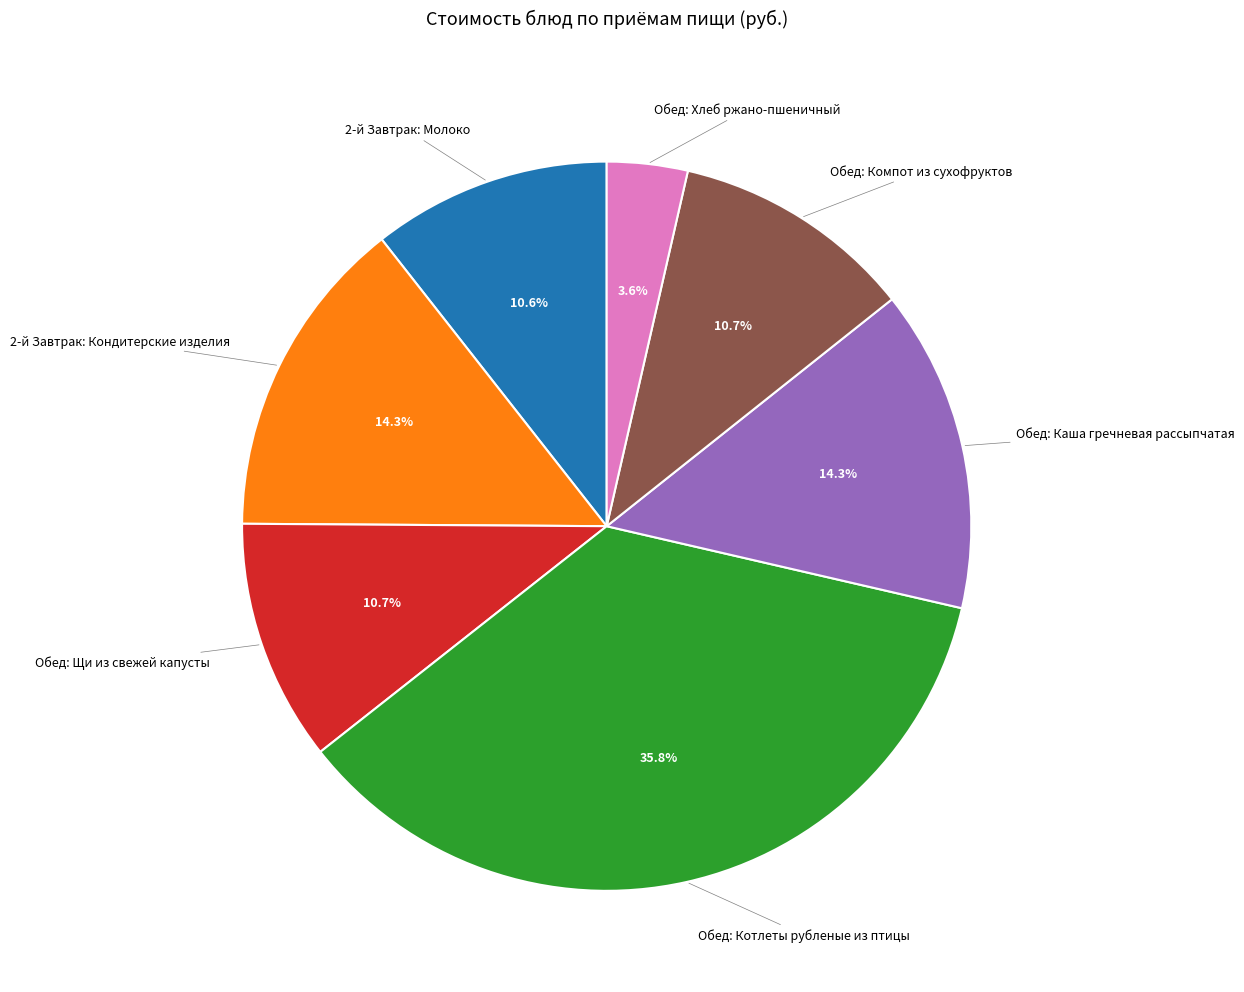

Count the number of slices in the pie.

7